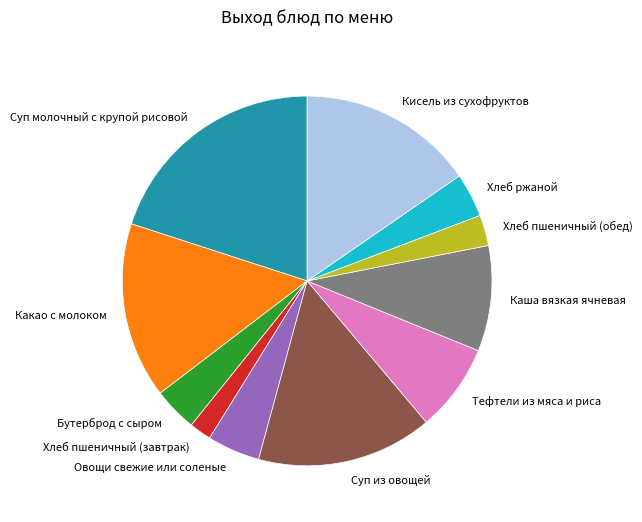

Which slice is the largest?

Суп молочный с крупой рисовой